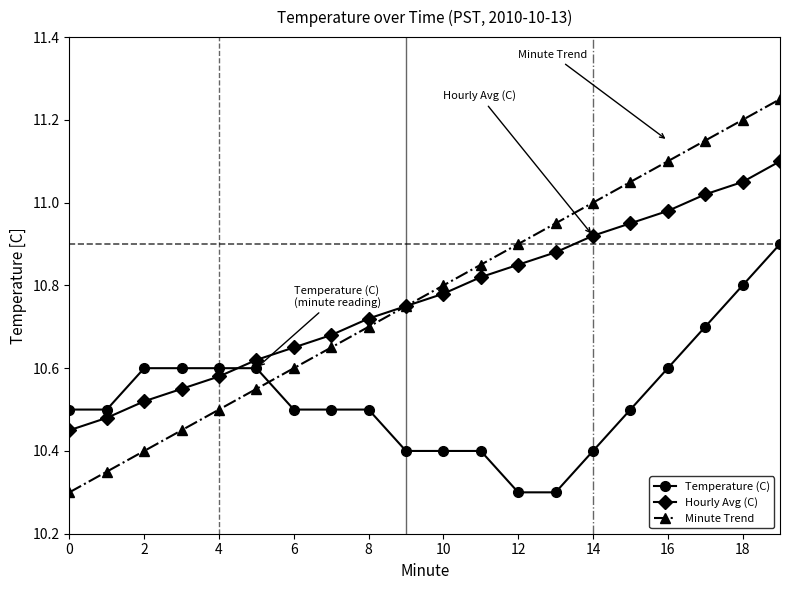

True or false: Hourly Avg (C) and Temperature (C) cross at least once.

True